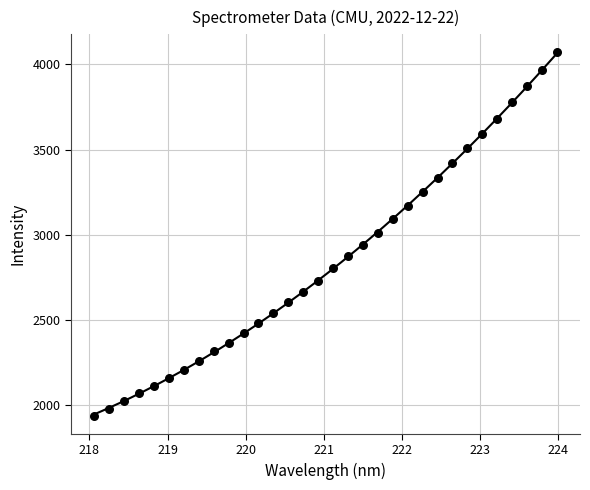

What is the range of X values (max minus min)?

5.9